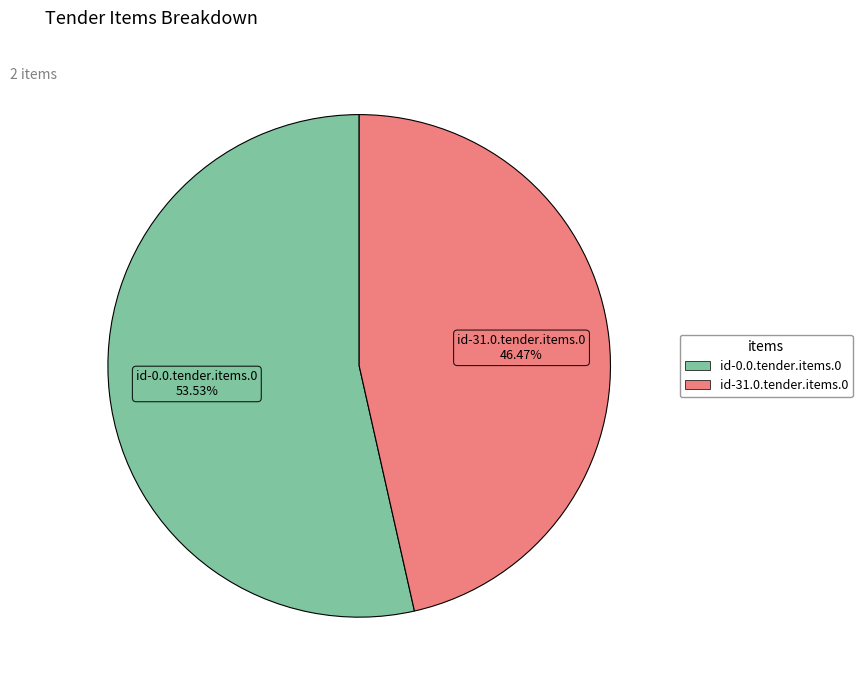

Is there any slice that represents more than half of the pie?

Yes